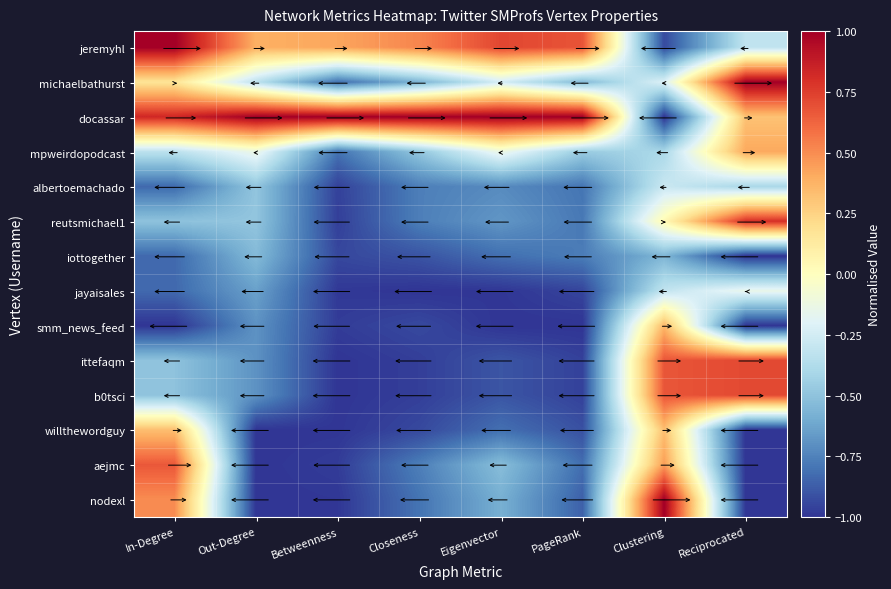

What is the total value across all series at Out-Degree?

-6.3